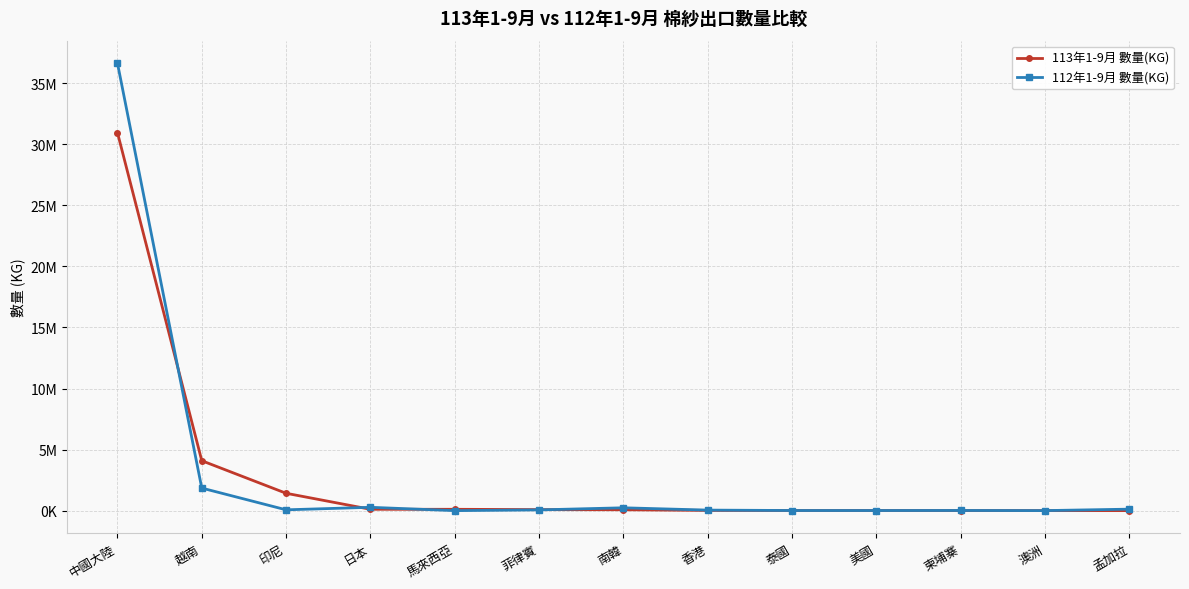

What is the sum of all 112年1-9月 數量(KG) values?

39336430